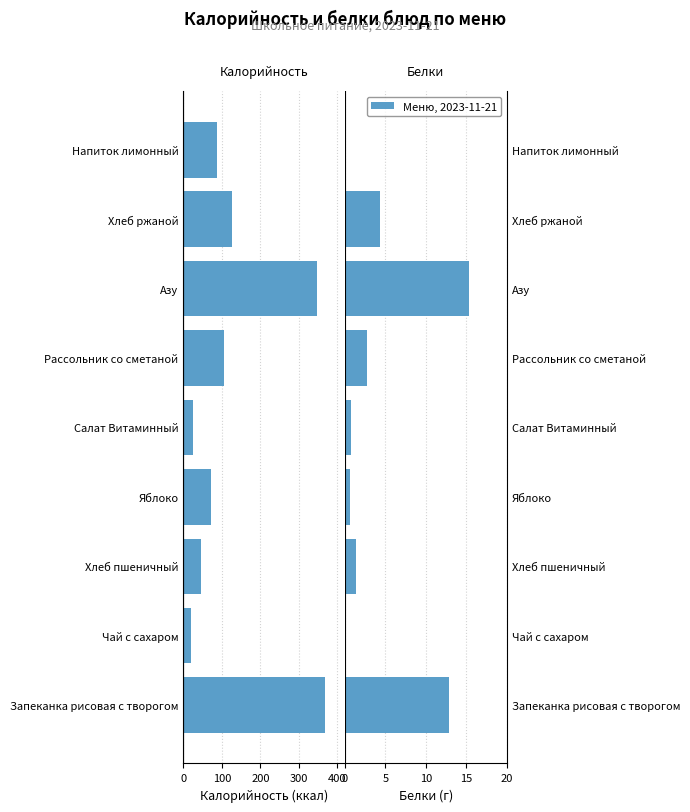

What is the value of the Белки bar at the 4th from the left?

0.6